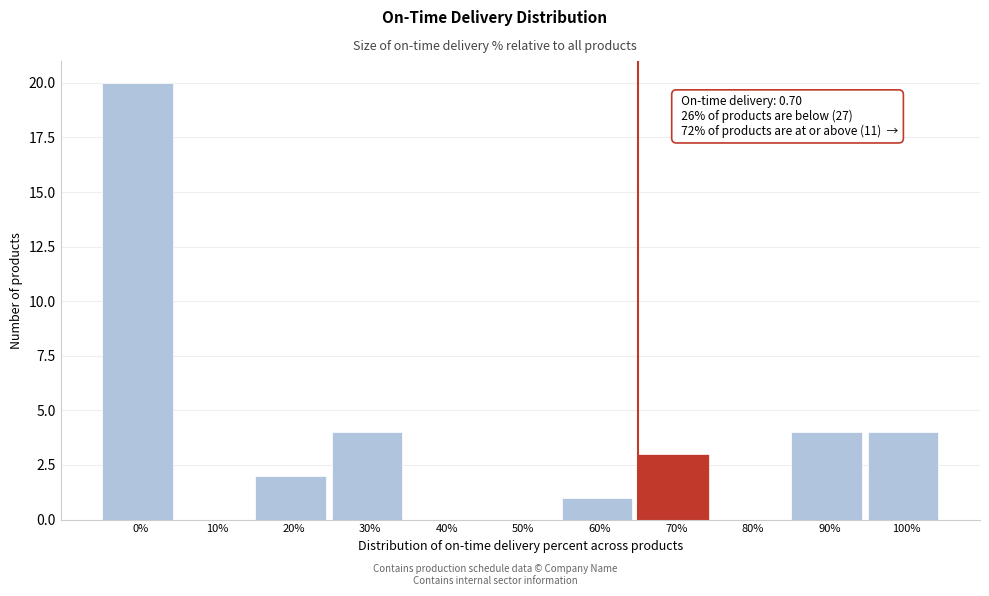

Reading right to left, transcribe all the data shown in this chart.

100%=4	90%=4	80%=0	70%=3	60%=1	50%=0	40%=0	30%=4	20%=2	10%=0	0%=20